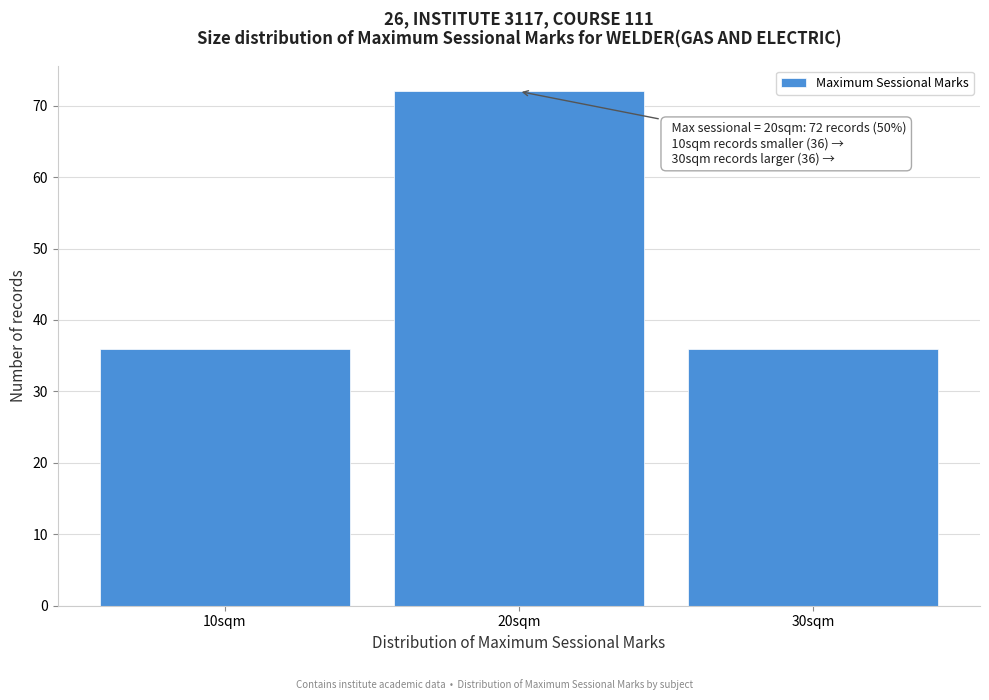

Over which range of the x-axis is the bar tallest?

15 to 25